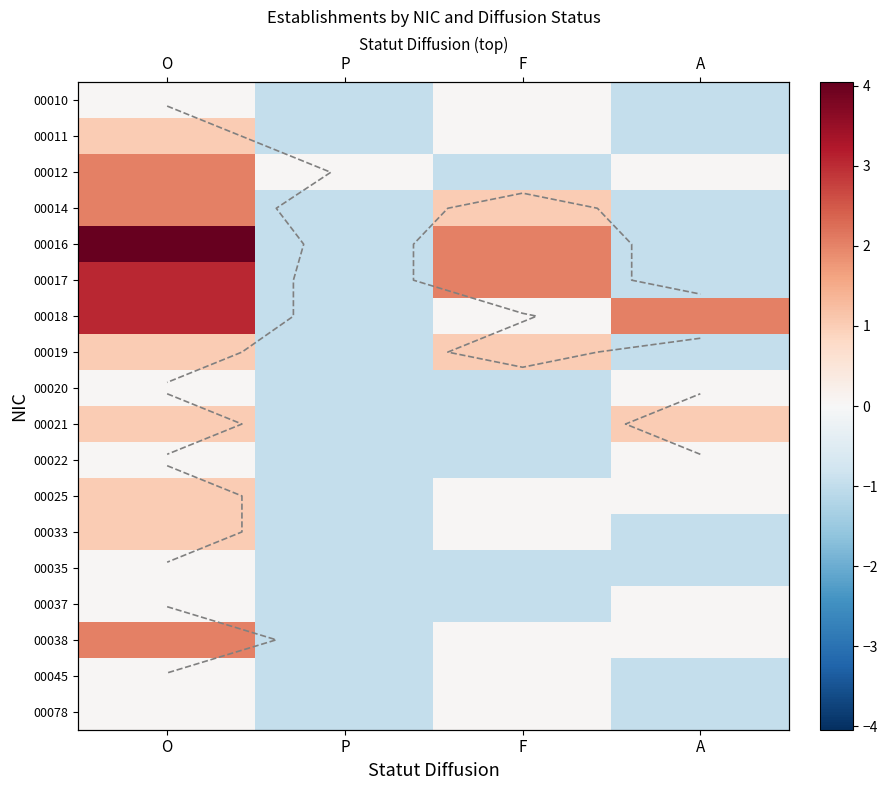

How many positive values does the 00021 series have?

2